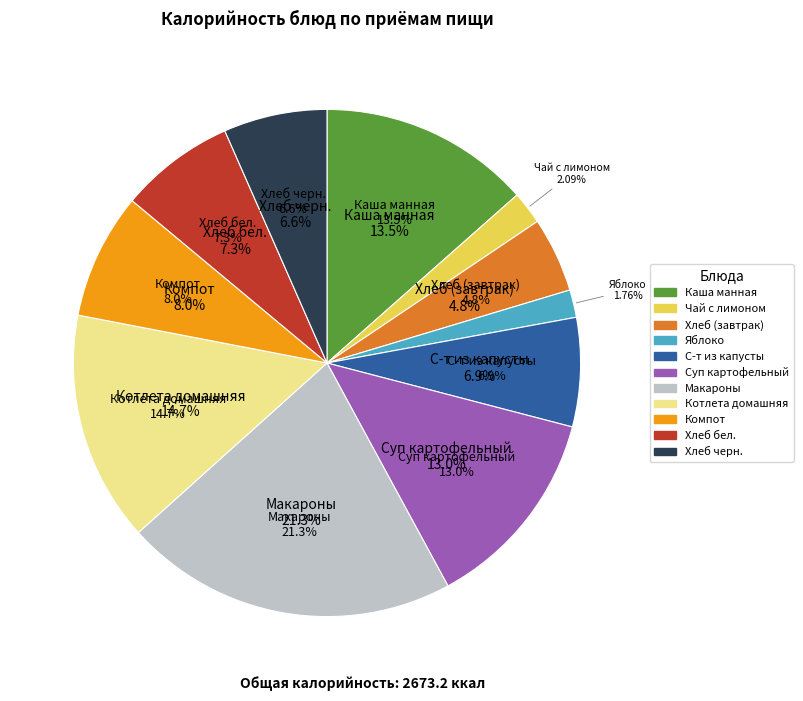

Rank the categories by value from highest to lowest.

Макароны, Котлета домашняя, Каша манная, Суп картофельный, Компот, Хлеб бел., С-т из капусты, Хлеб черн., Хлеб (завтрак), Чай с лимоном, Яблоко